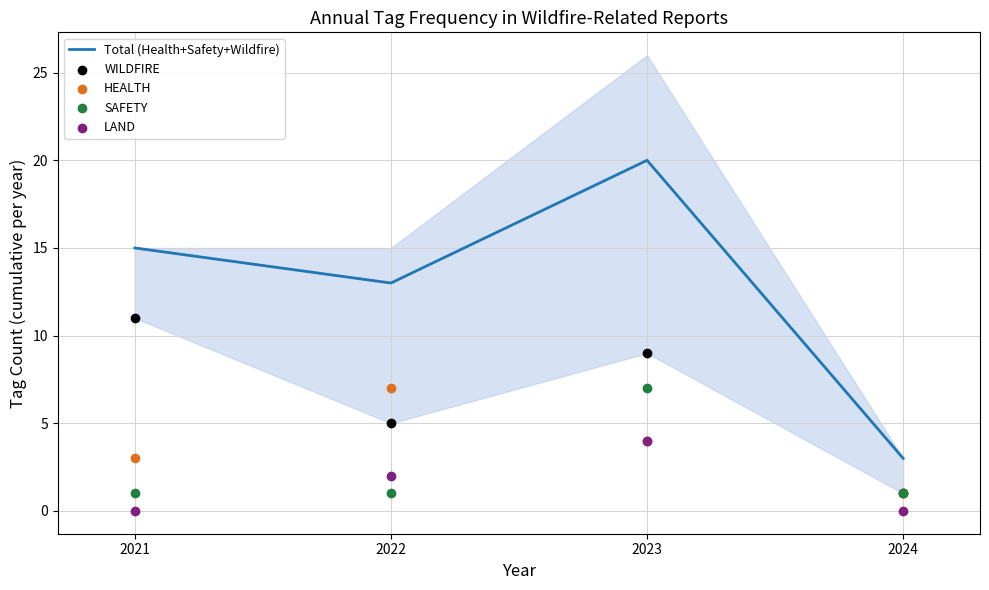

What are all the series names shown in the legend?

Total (Health+Safety+Wildfire), WILDFIRE, HEALTH, SAFETY, LAND